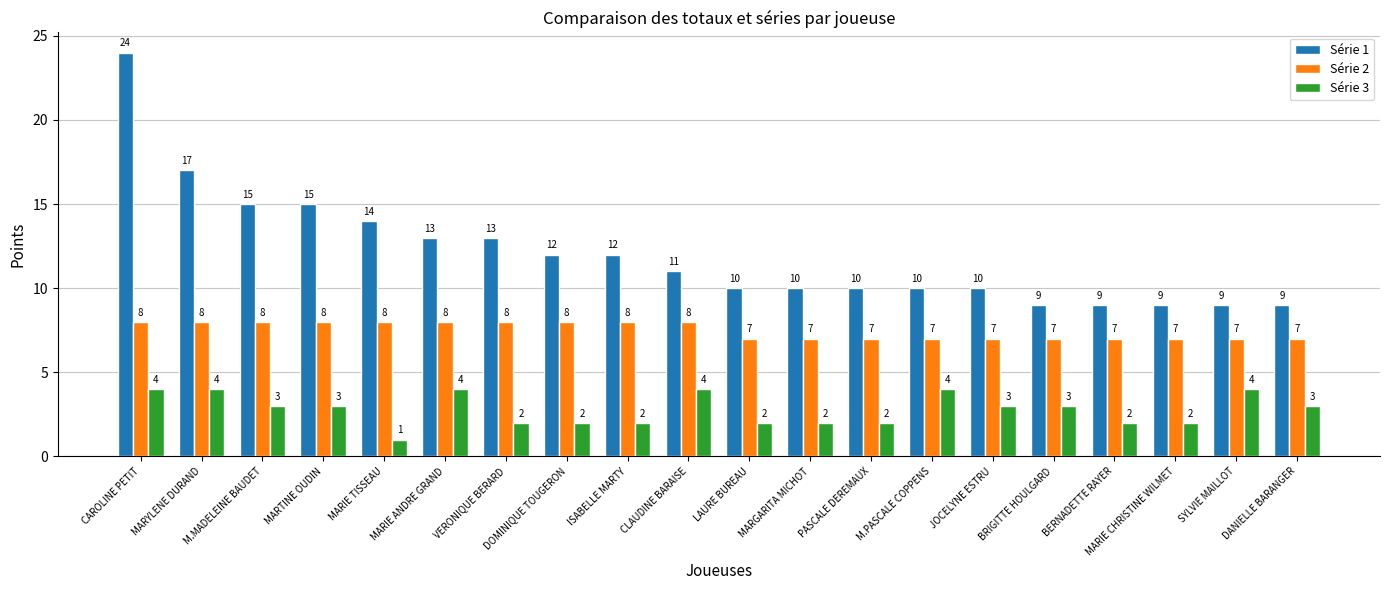

What are all the series names shown in the legend?

Série 1, Série 2, Série 3